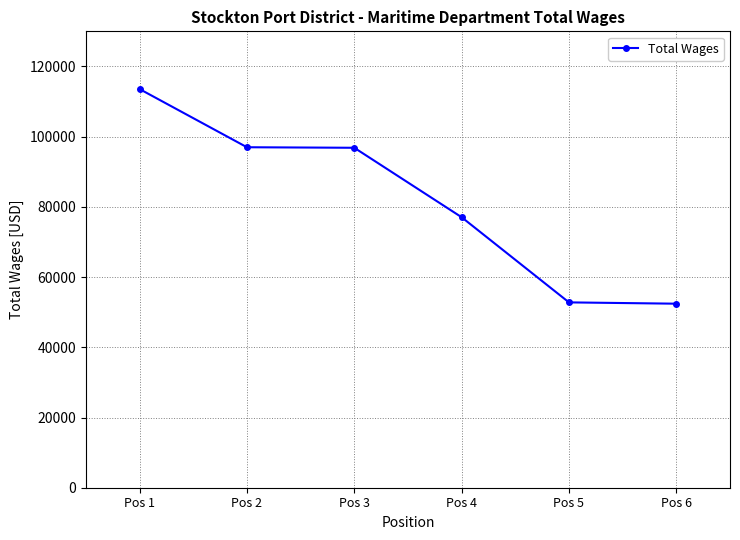

Count the number of categories in the chart.

6